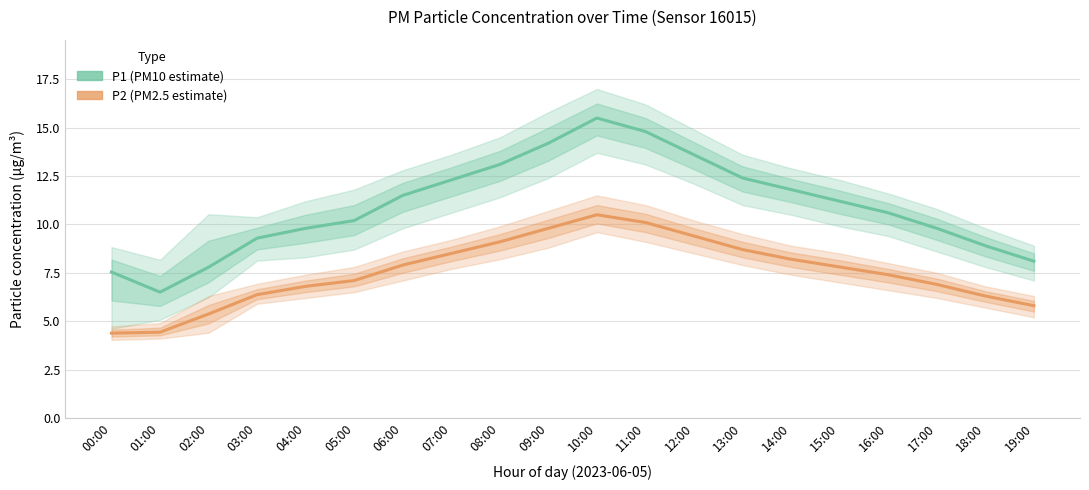

How many interior local peaks does the P2 (PM2.5 estimate) series have?

1